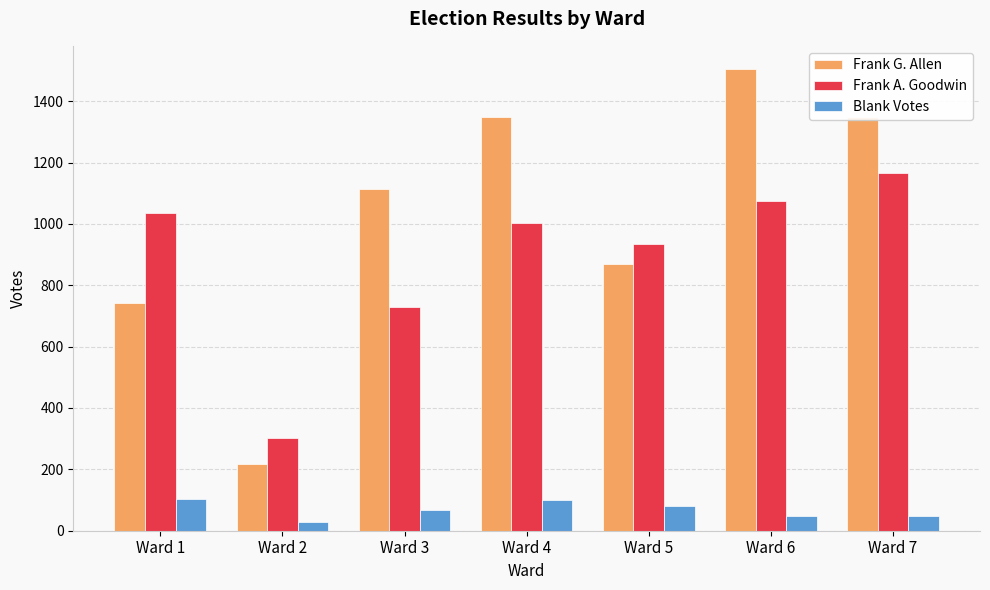

Which category has the highest value across all series?

Ward 6